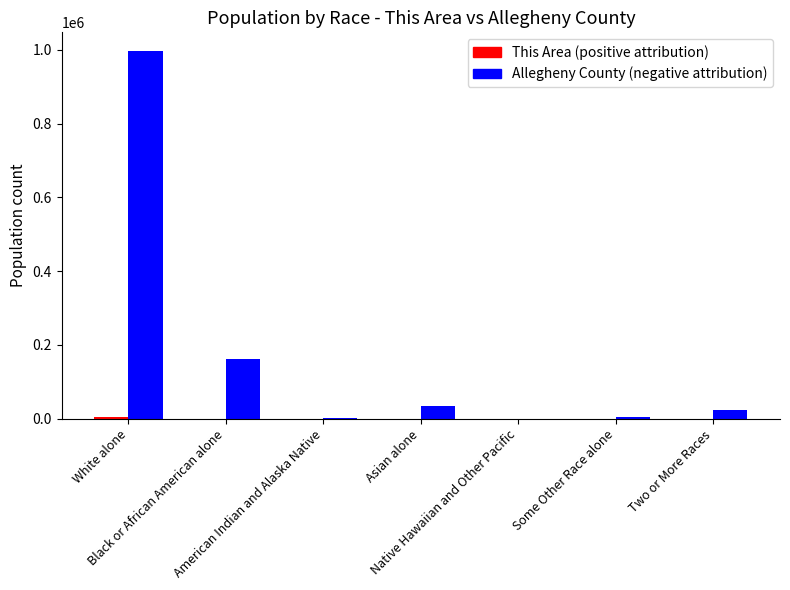

What is the greatest value displayed?

997295